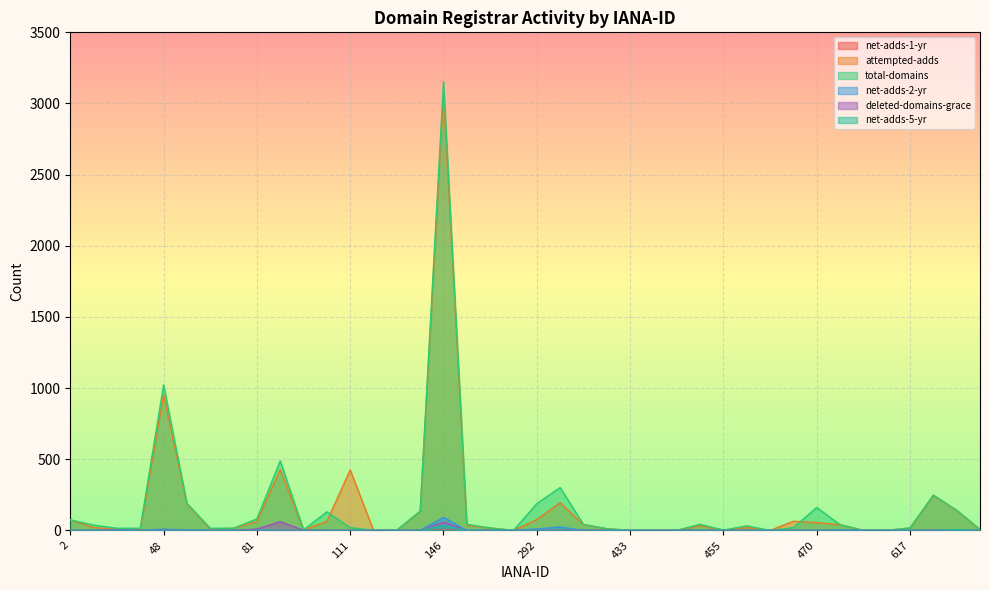

What is the difference between the highest and lowest values at 455?

2